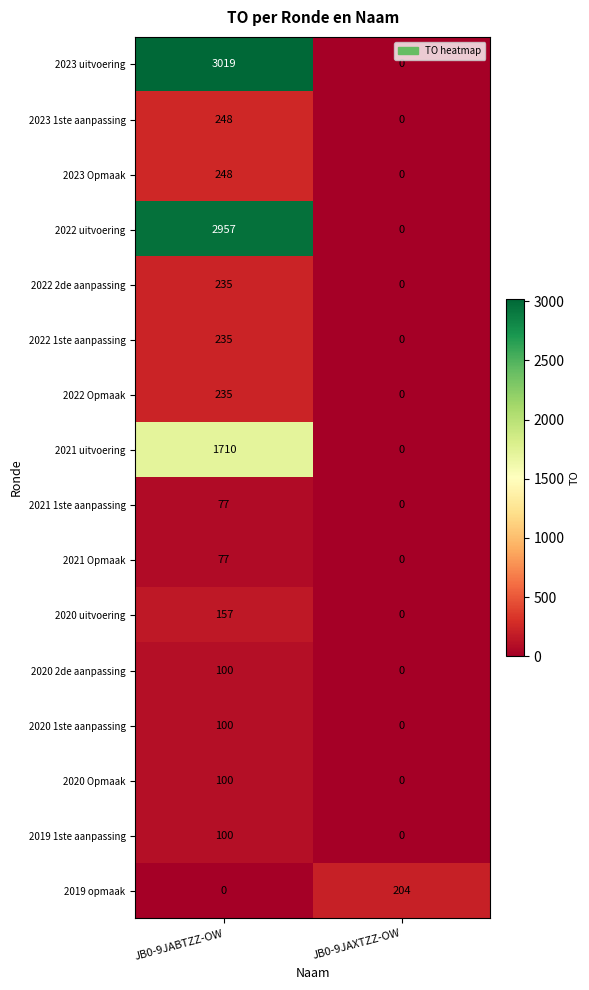

Rank the categories by 2022 Opmaak value from highest to lowest.

JB0-9JABTZZ-OW, JB0-9JAXTZZ-OW